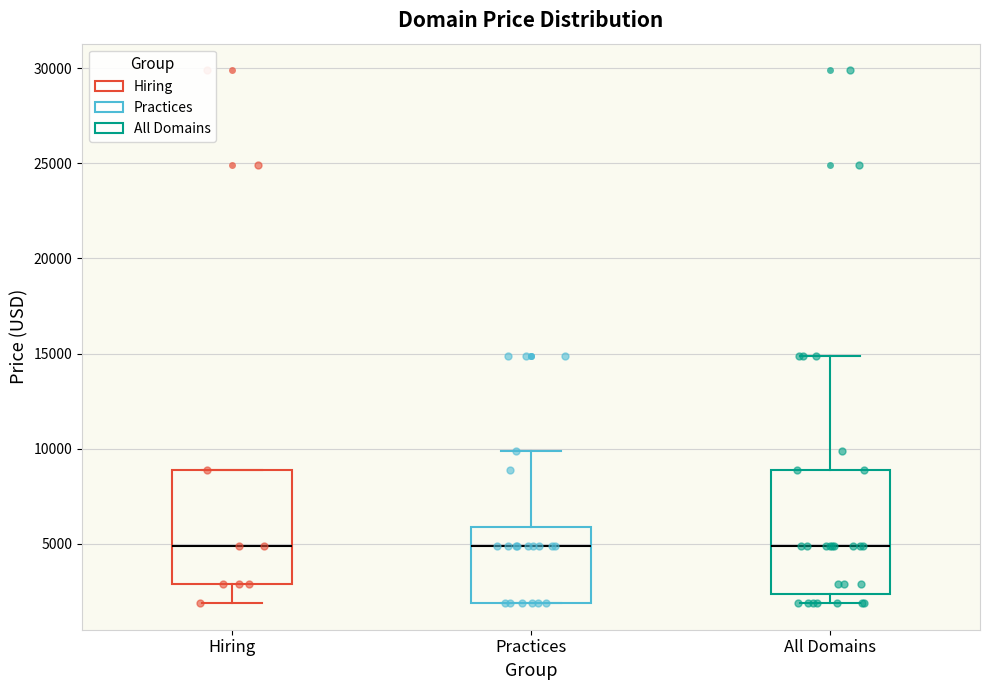

Reading left to right, transcribe this box plot: for each box, give where its median line is, the range the box spans, and where its two whiskers end, as read against the y-axis. The values are not printed on the chart, so give them approximately, as read against the axis.

Hiring: median 5000, box 3000 to 9000, whiskers 2000 to 9000
Practices: median 5000, box 2000 to 6000, whiskers 2000 to 10000
All Domains: median 5000, box 2500 to 9000, whiskers 2000 to 15000